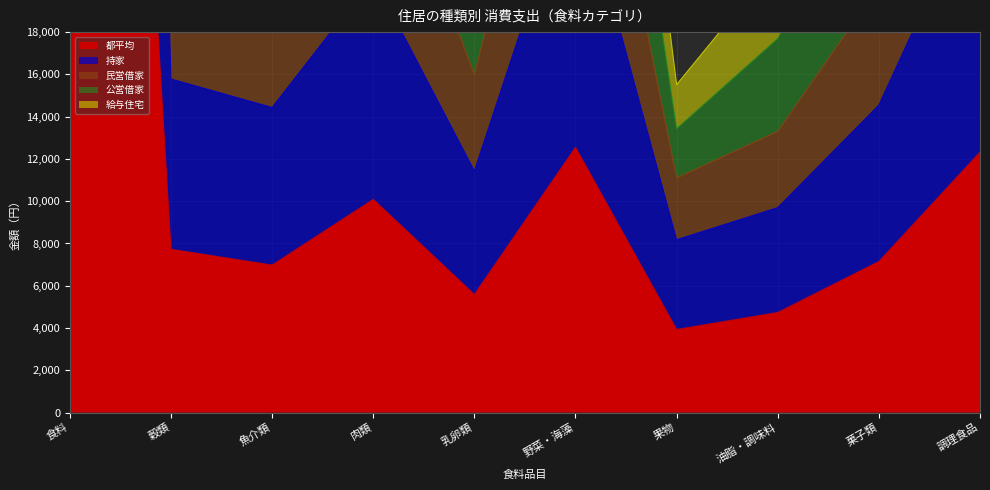

List the labels in order of 給与住宅 value, largest first.

食料, 調理食品, 野菜・海藻, 肉類, 穀類, 菓子類, 魚介類, 乳卵類, 油脂・調味料, 果物